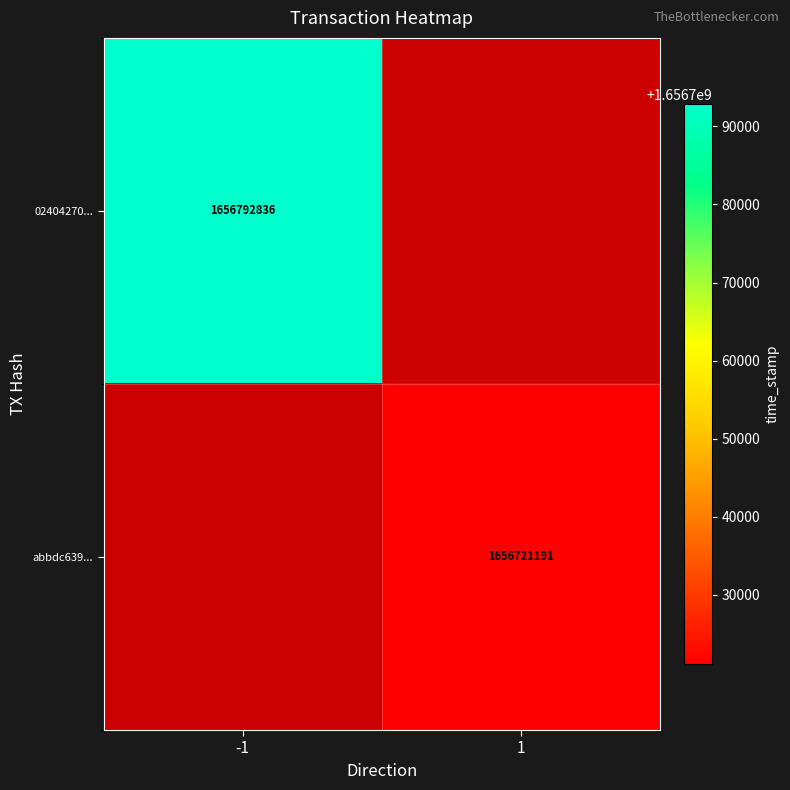

Is it true that abbdc639... equals 564364838 at 1?

False